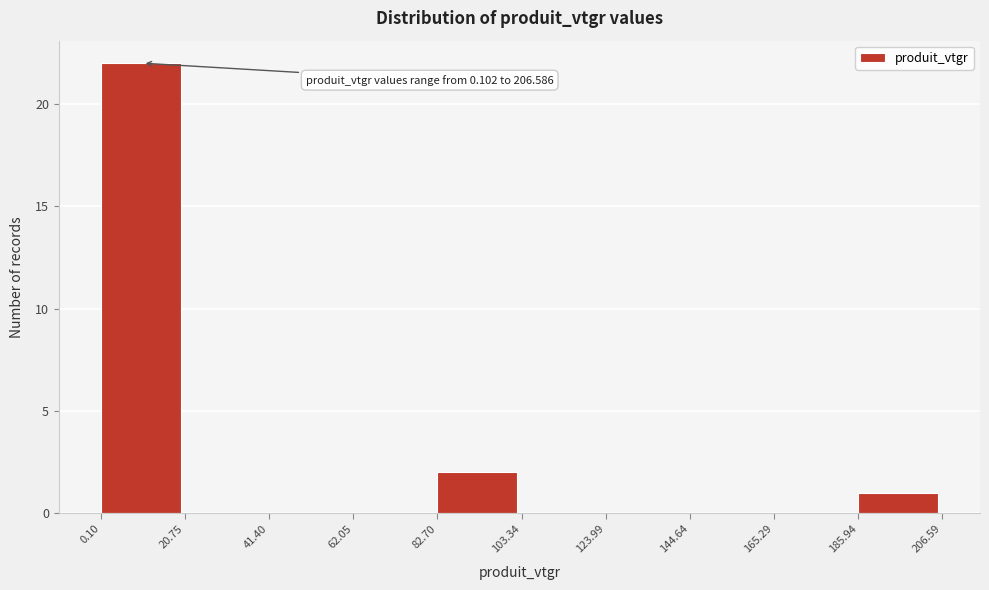

Over which range of the x-axis is the bar tallest?

0.10 to 20.75